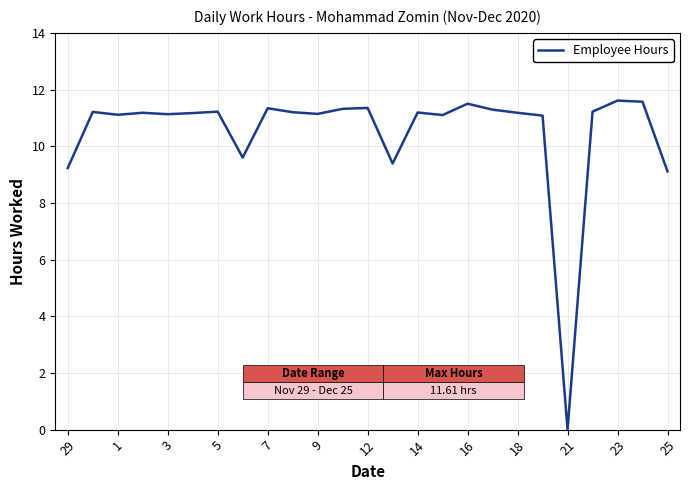

What is the greatest value displayed?

11.6